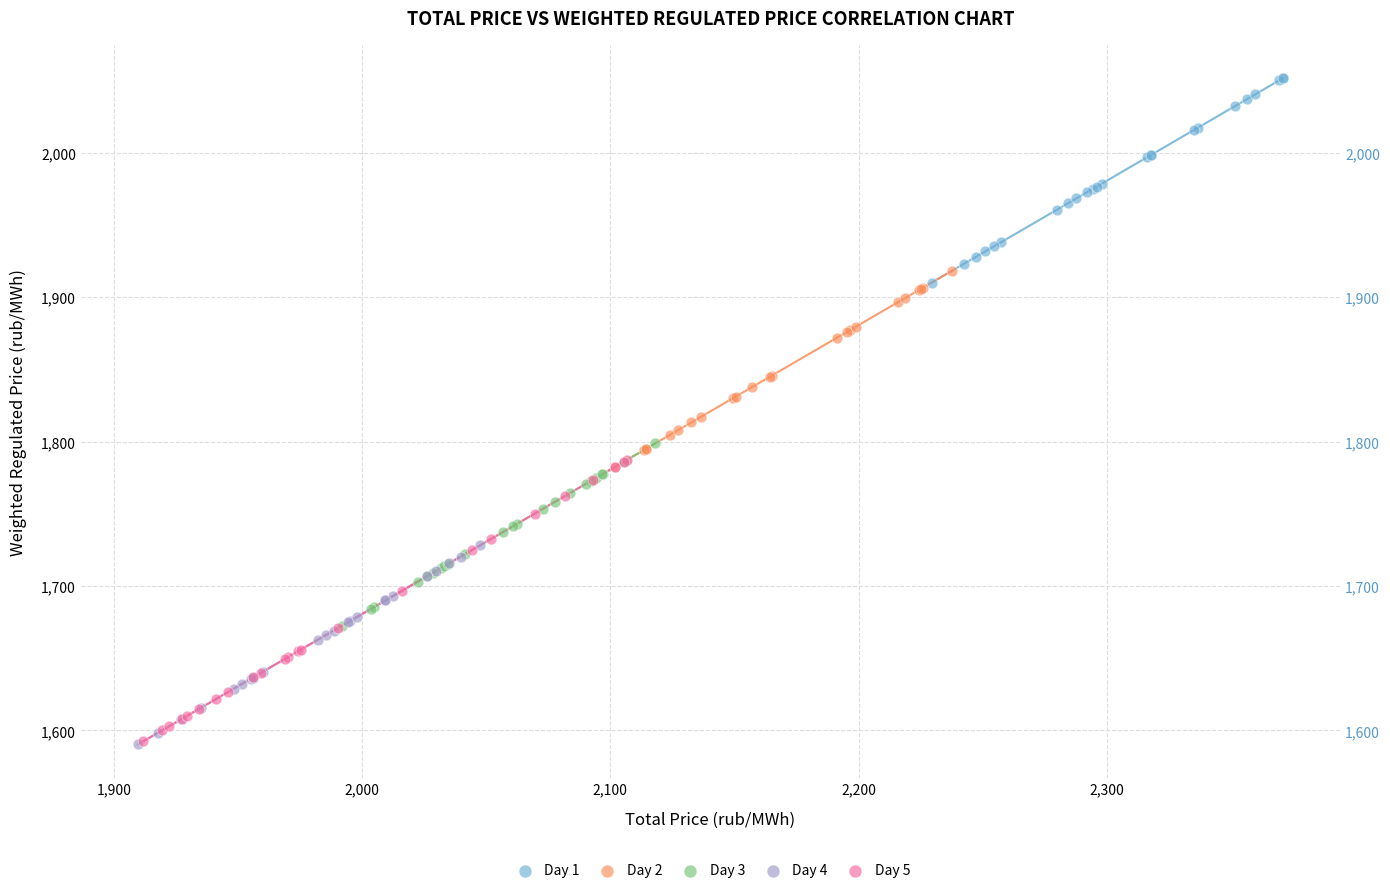

Which series has the widest spread of Y values?

Day 5